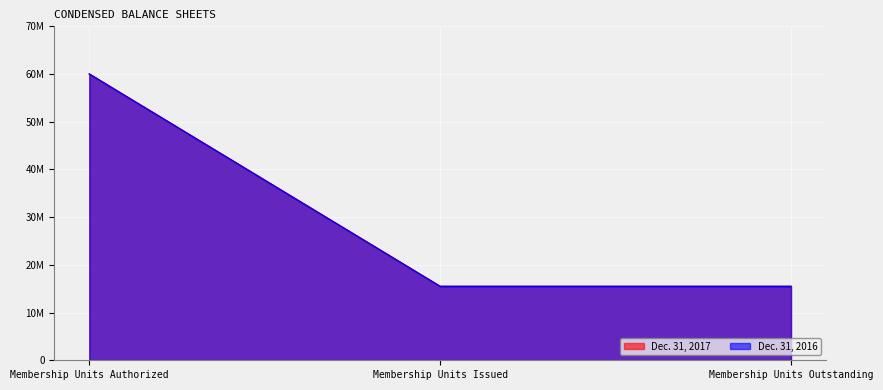

What is the sum of all Dec. 31, 2017 values?

90980960